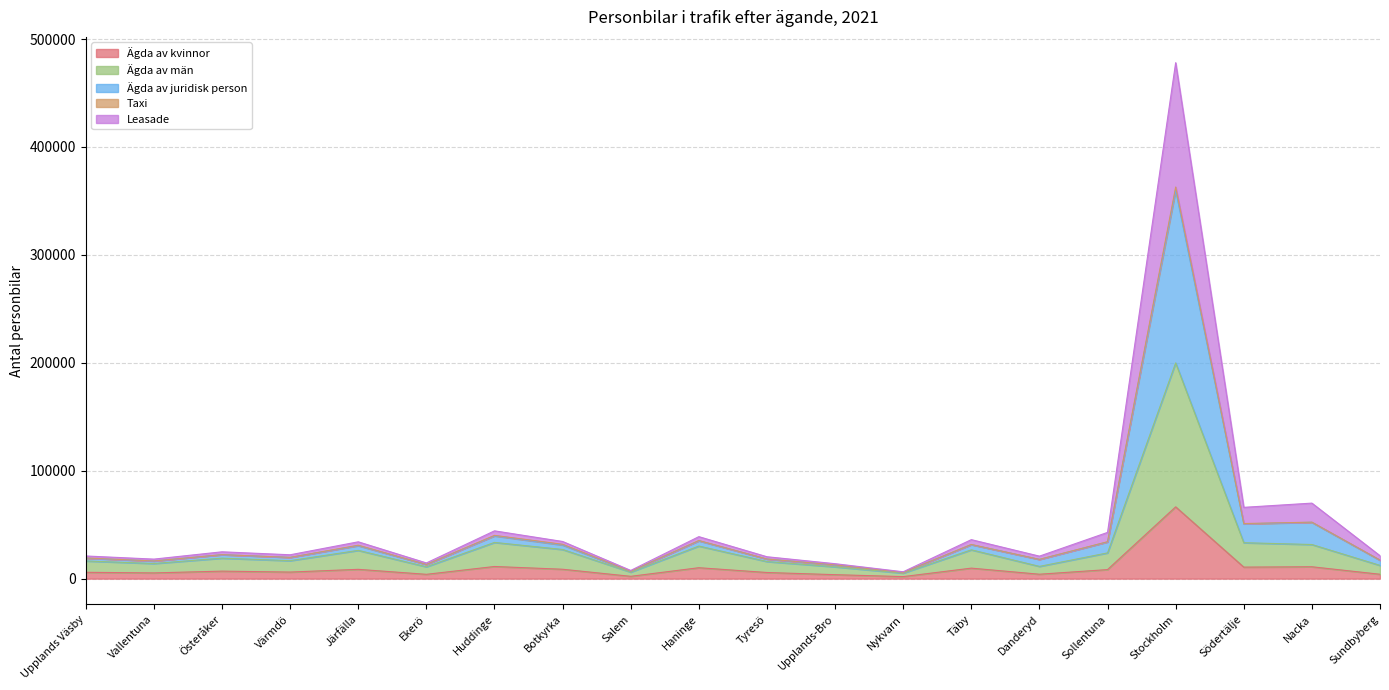

Which has a higher value, Botkyrka or Upplands-Bro?

Botkyrka